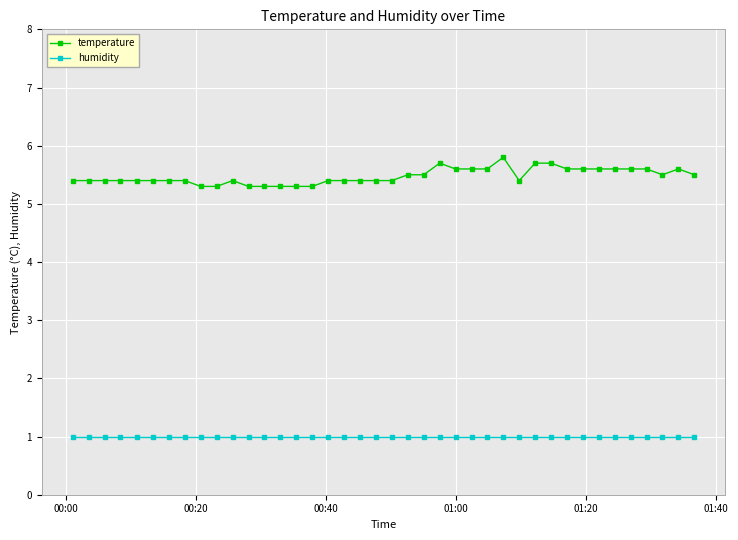

At how many categories does at least one series exceed 5?

40